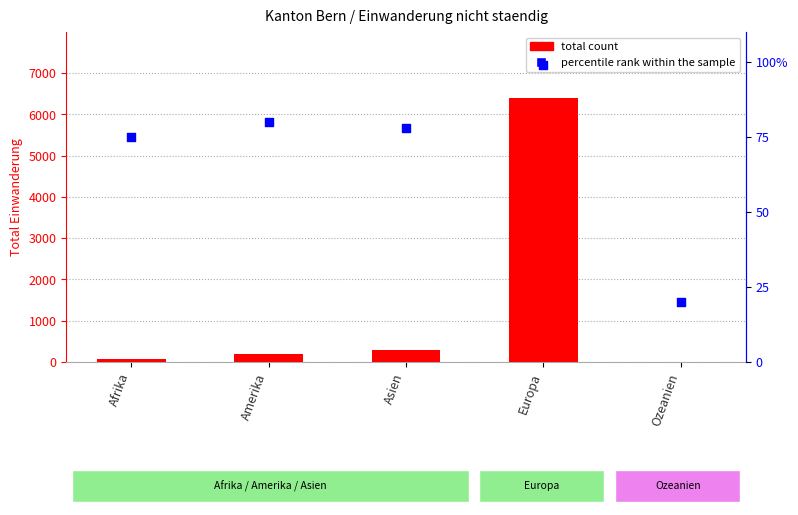

Which series has the widest spread of Y values?

total count